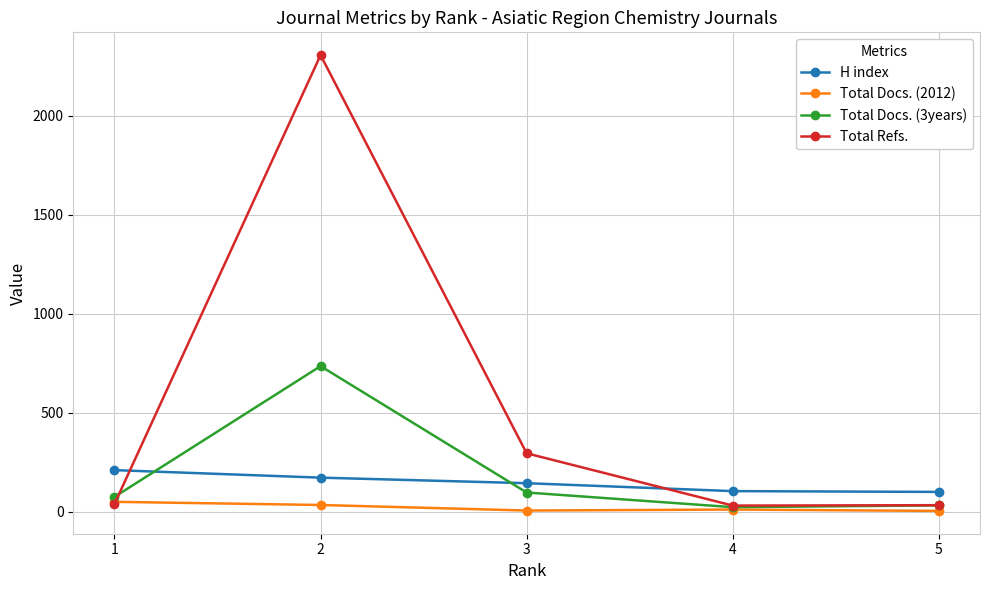

Which series has the widest spread of values?

Total Refs.